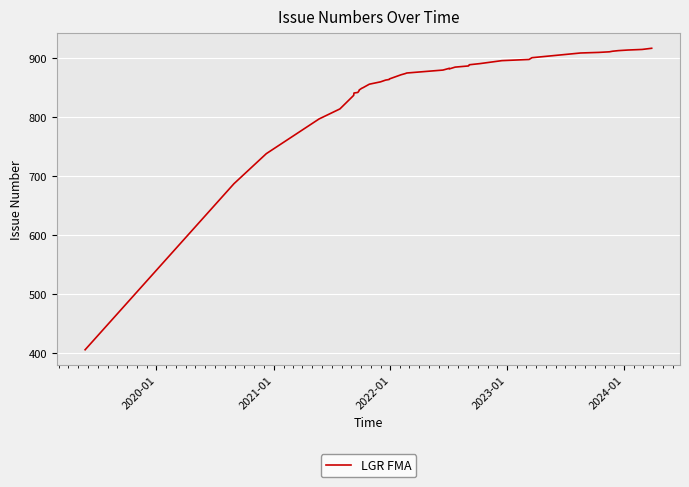

The chart shows a value of 562 at 25. True or false?

False